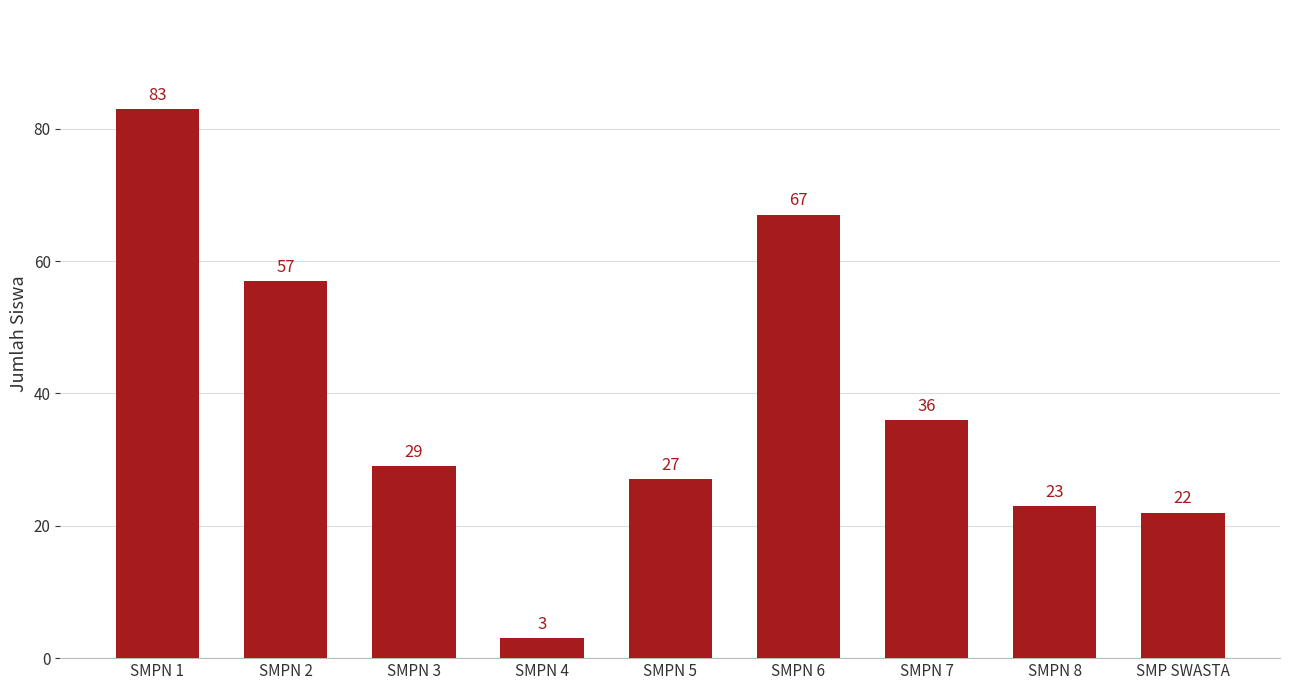

Which has a higher value, SMPN 4 or SMPN 1?

SMPN 1